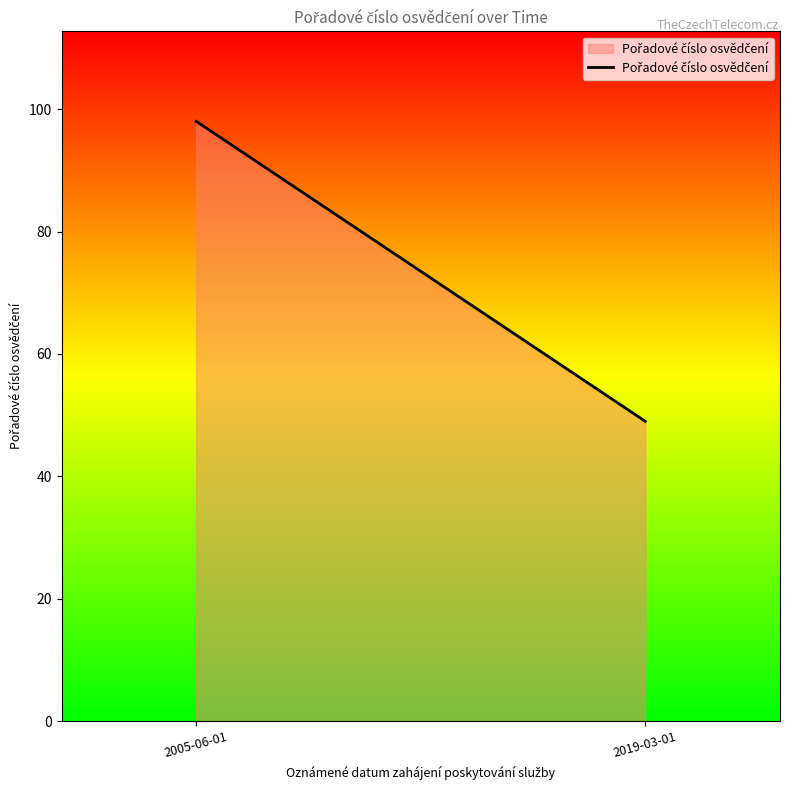

Reading left to right, transcribe all the data shown in this chart.

2005-06-01=98	2019-03-01=49